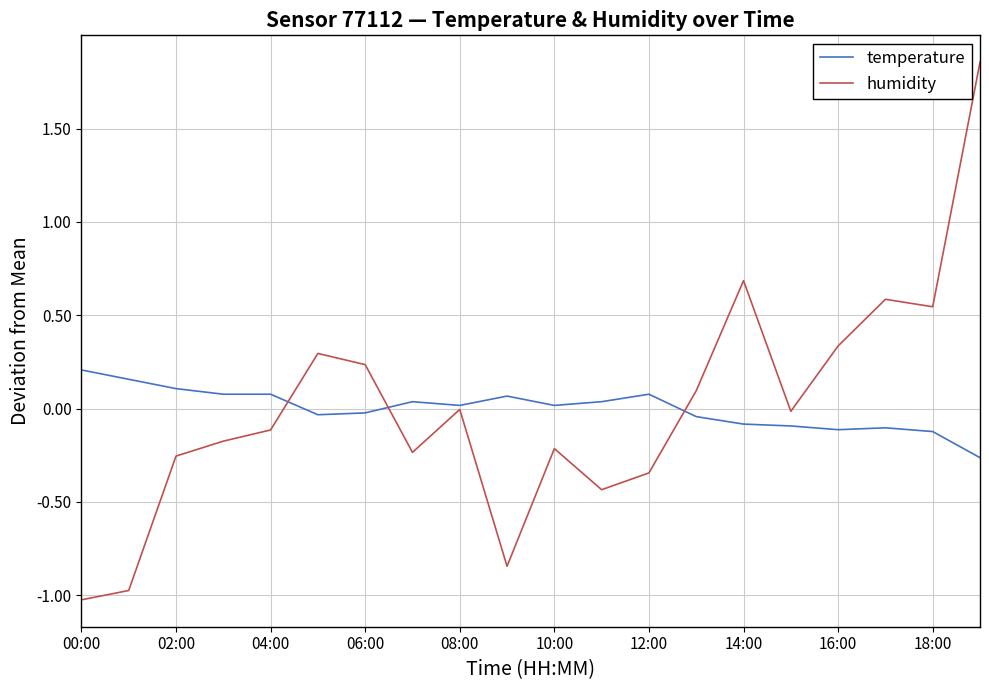

What is the minimum value shown in the chart?

-1.0